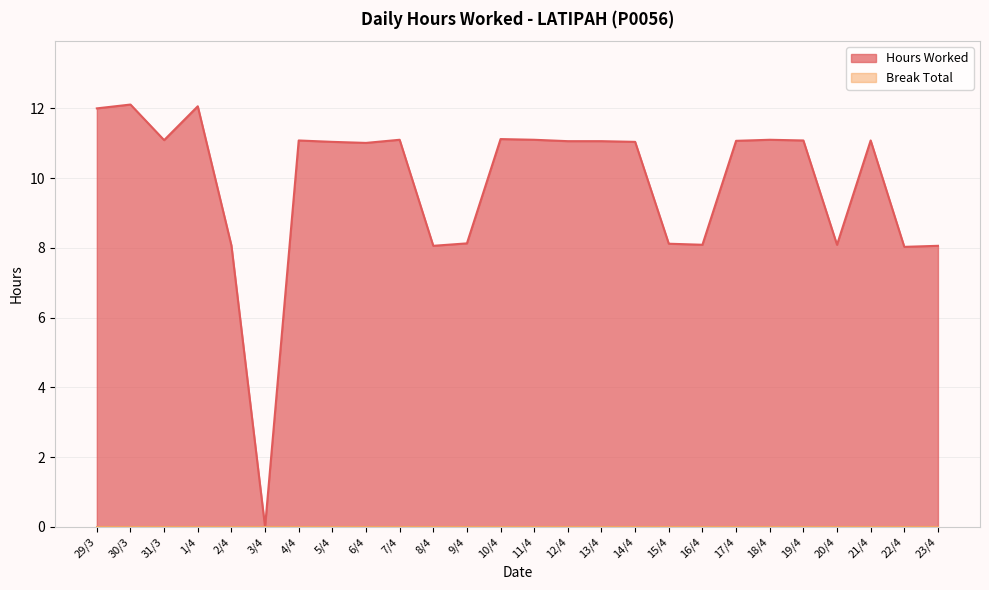

Reading left to right, what are all the values shown in this chart?

12.0	12.1	11.1	12.1	8.1	0.0	11.1	11.0	11.0	11.1	8.1	8.1	11.1	11.1	11.1	11.1	11.0	8.1	8.1	11.1	11.1	11.1	8.1	11.1	8.0	8.1